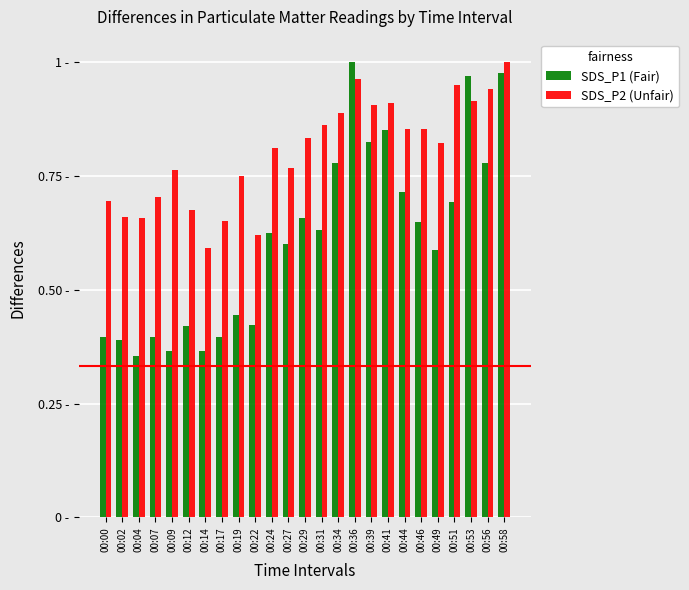

What is the approximate value of SDS_P1 (Fair) at 00:39?

0.8